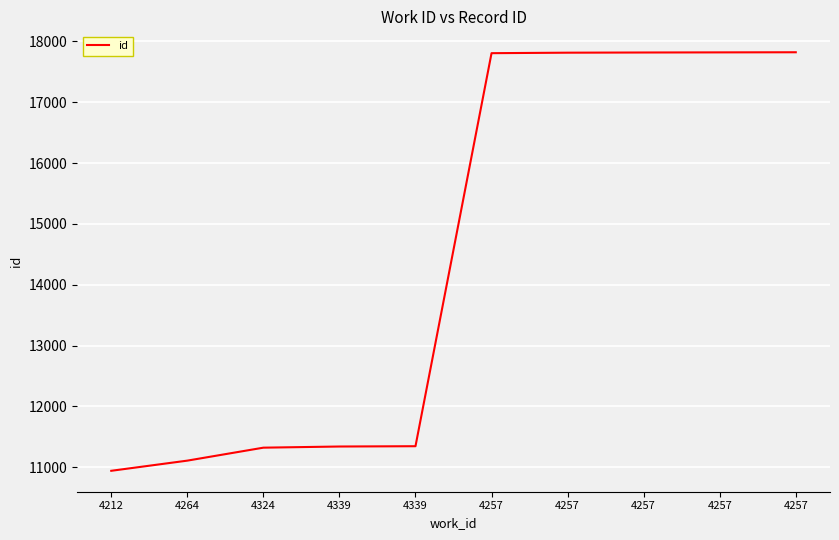

How many lines are shown in the chart?

1